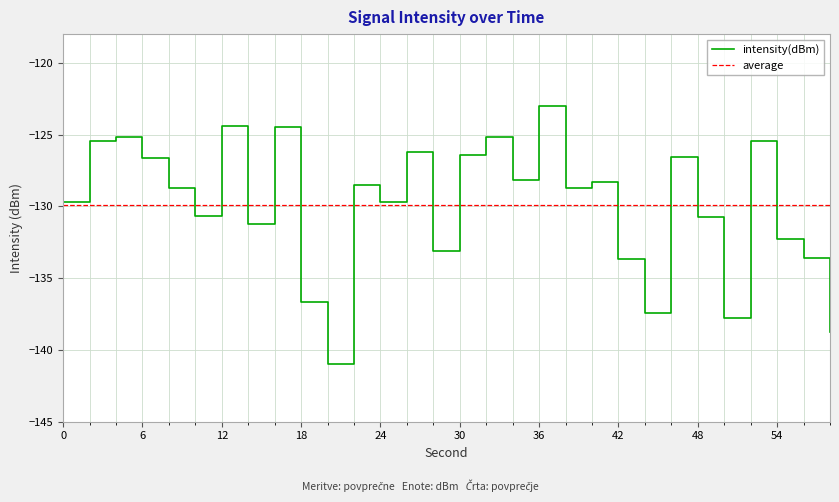

Is it true that intensity(dBm) equals -189.4 at 24?

False